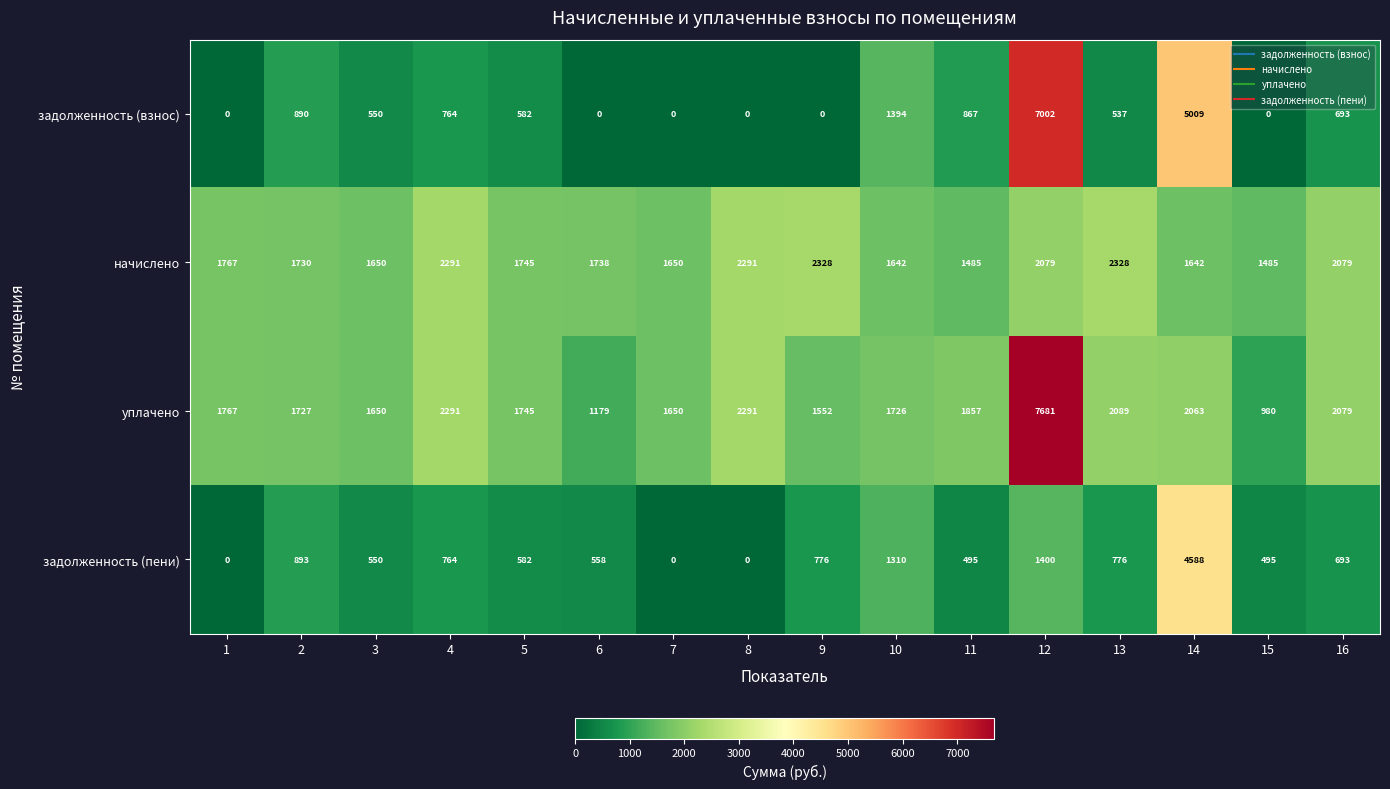

What is the difference between the highest and lowest values at 7?

1650